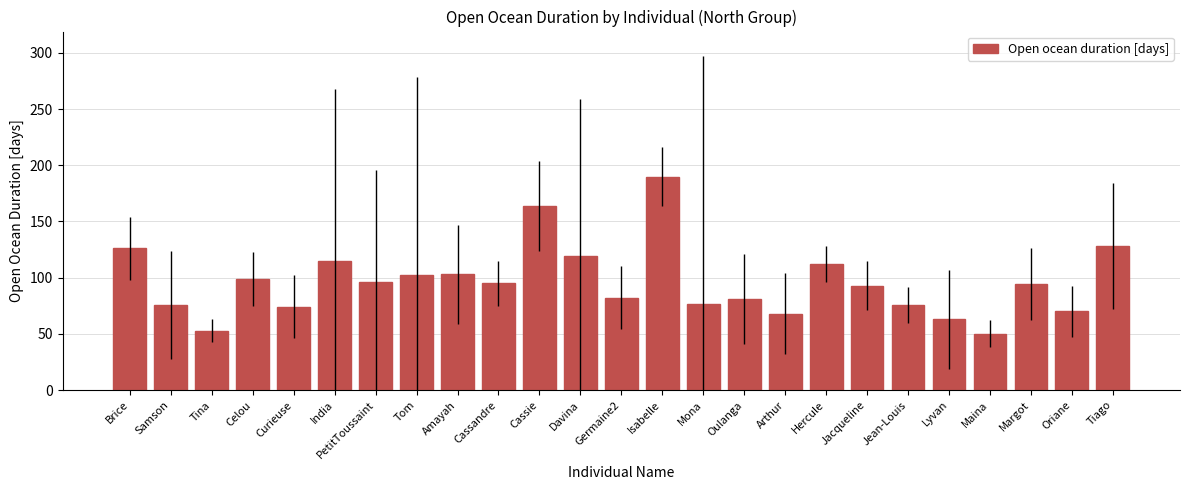

What is the greatest value displayed?

190